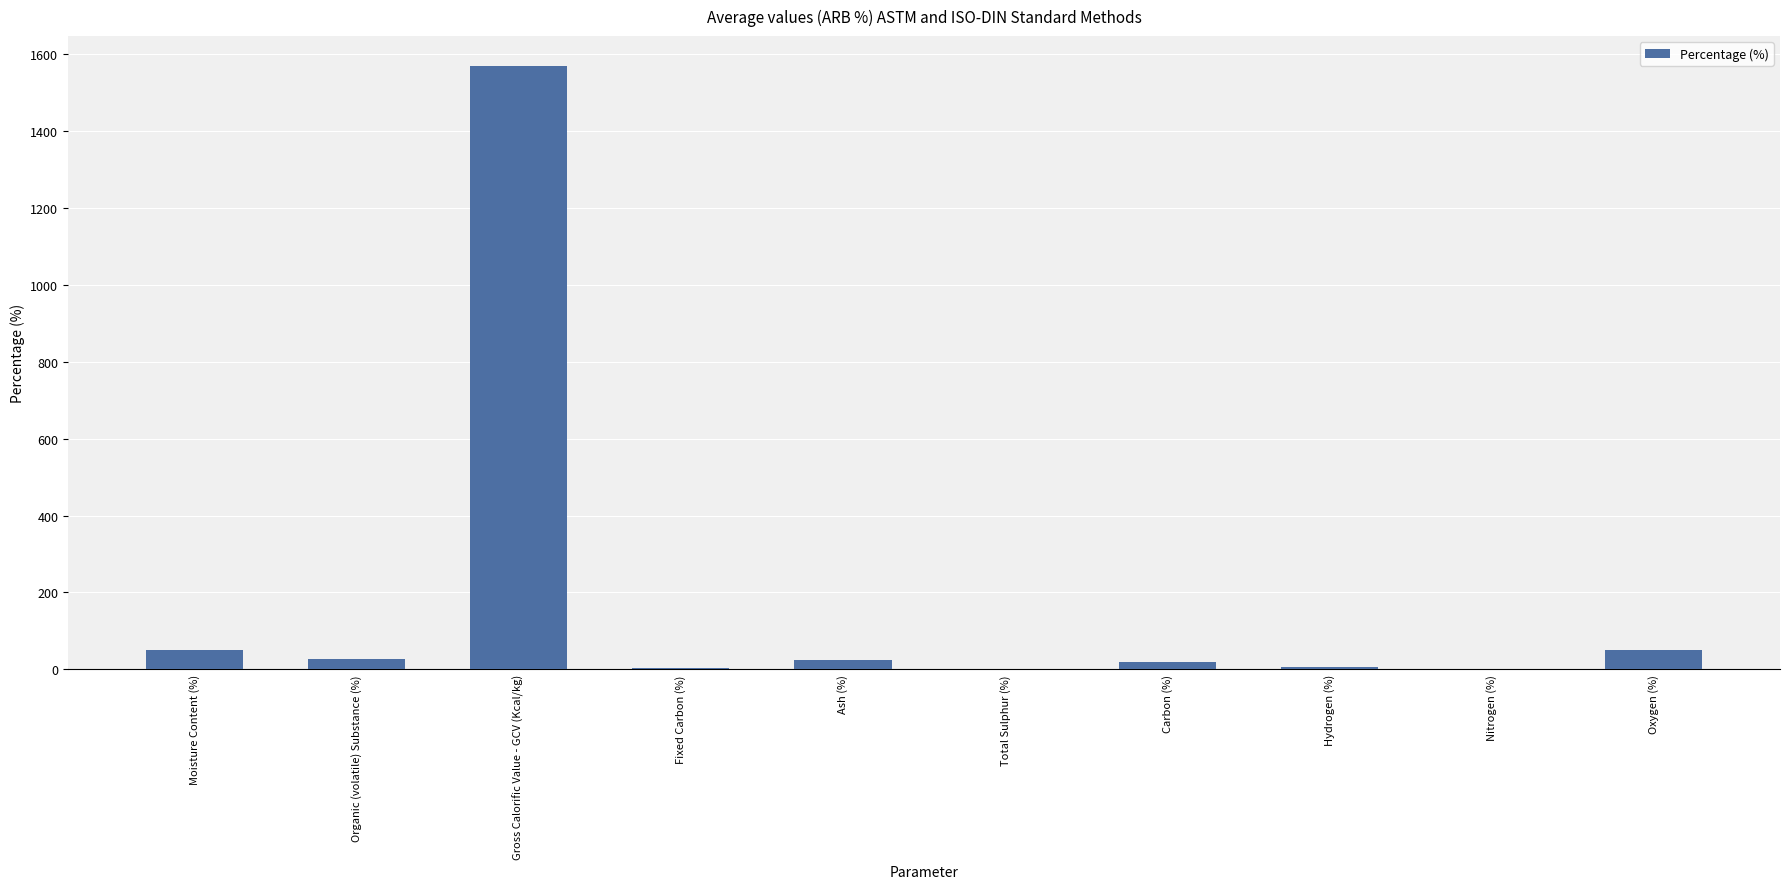

The value at Moisture Content (%) is 51.6. True or false?

True